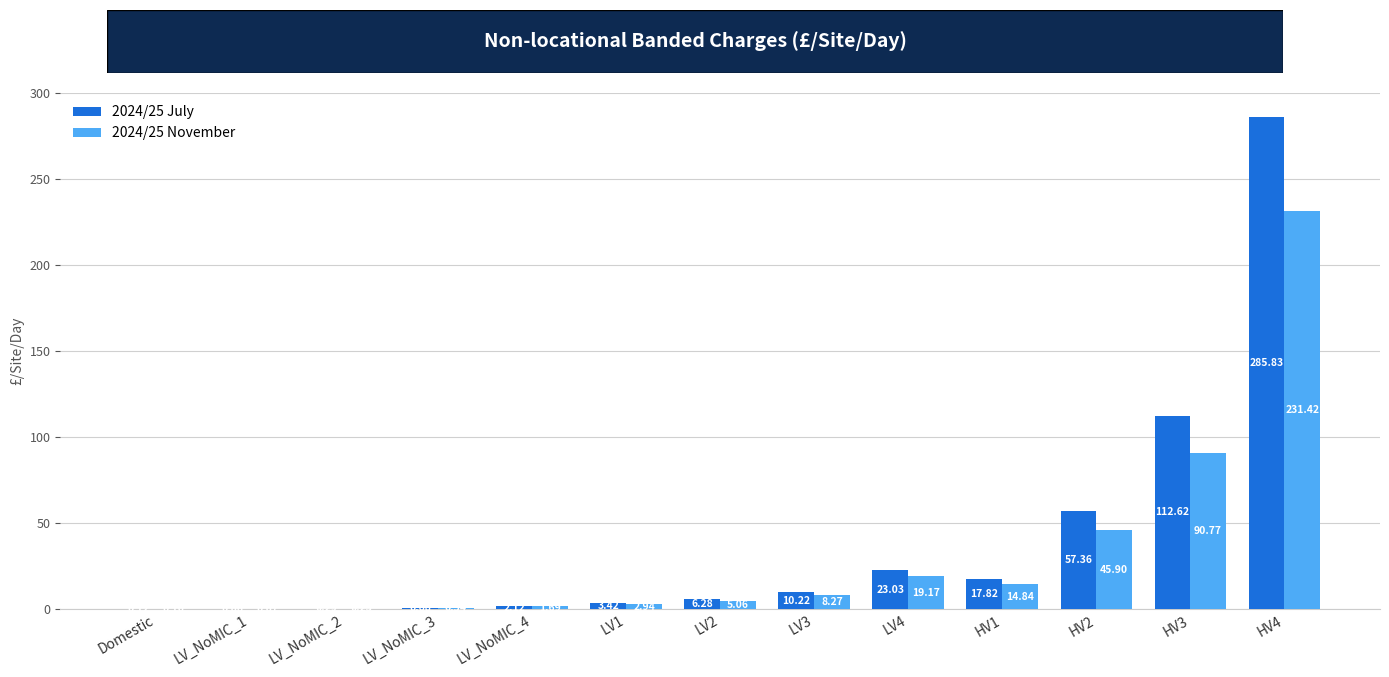

At which category is the sum across all series the highest?

HV4